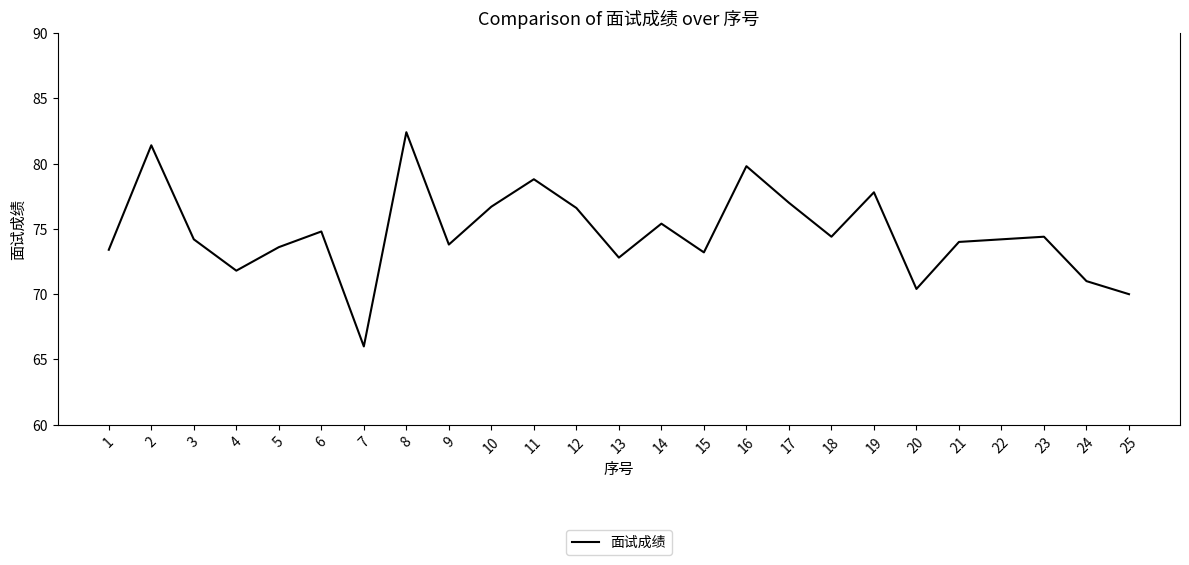

What is the difference between the maximum and minimum values?

16.4